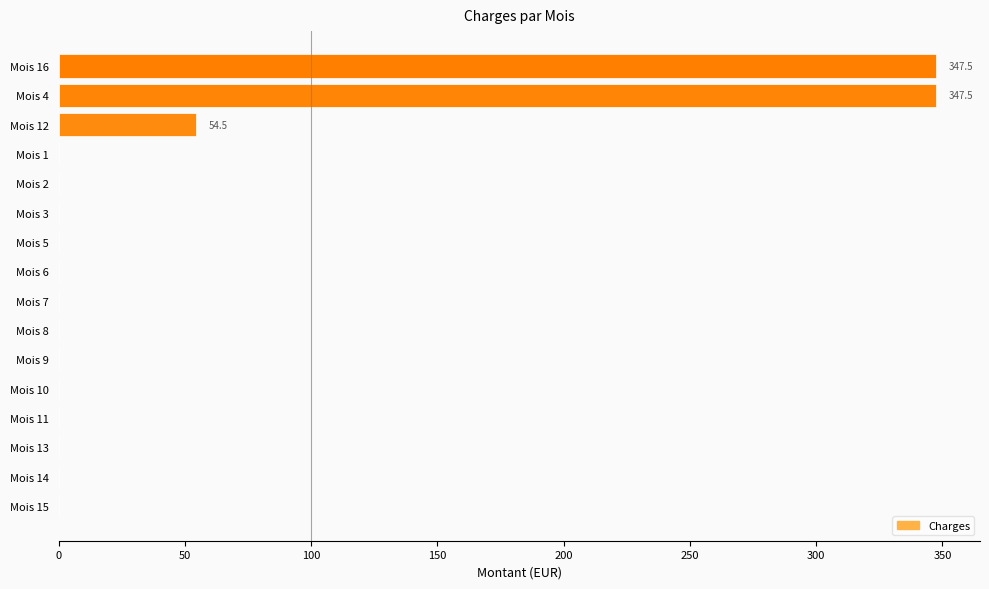

Reading bottom to top, transcribe all the data shown in this chart.

Mois 15=0.0	Mois 14=0.0	Mois 13=0.0	Mois 11=0.0	Mois 10=0.0	Mois 9=0.0	Mois 8=0.0	Mois 7=0.0	Mois 6=0.0	Mois 5=0.0	Mois 3=0.0	Mois 2=0.0	Mois 1=0.0	Mois 12=54.5	Mois 4=347.5	Mois 16=347.5